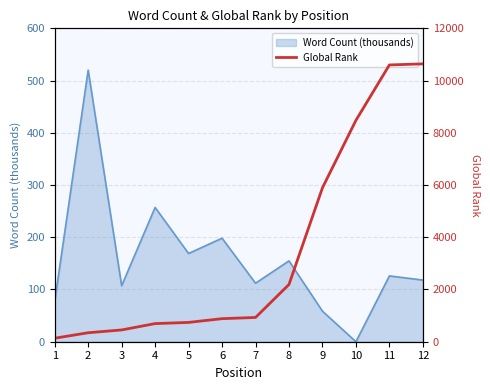

What is the highest value of the Word Count (thousands) series?

520.0